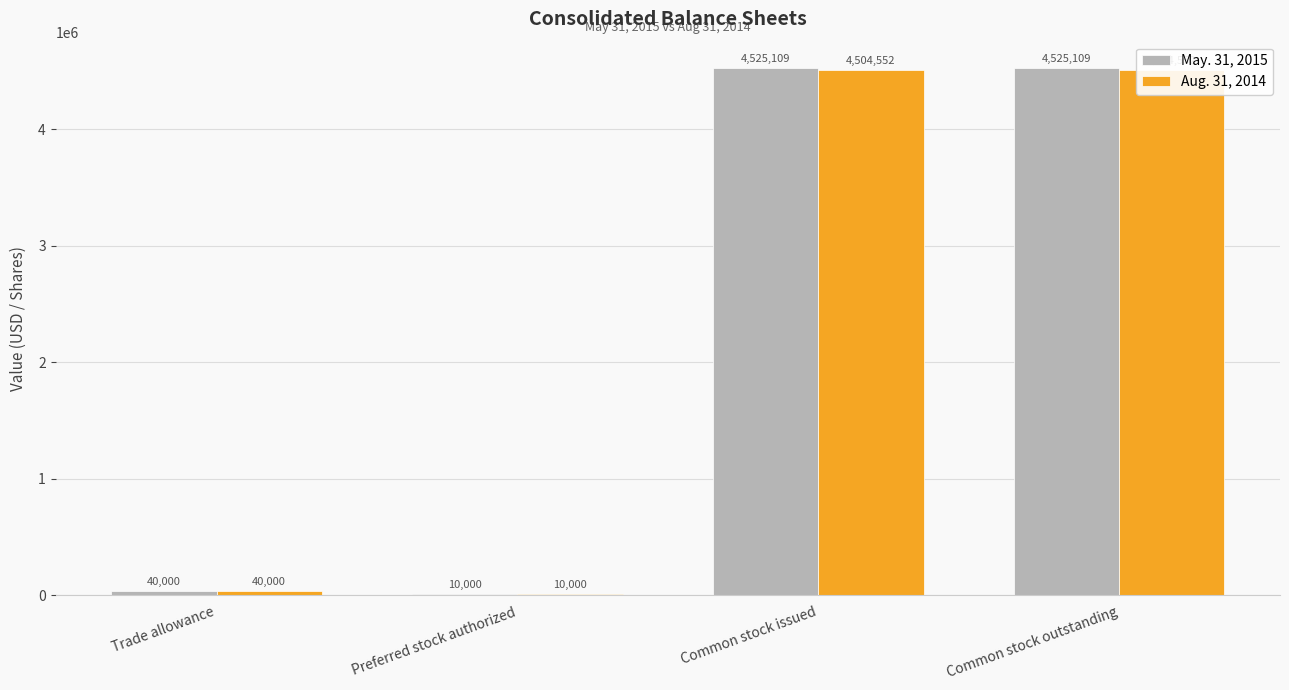

The value of May. 31, 2015 at Trade allowance is 21783. True or false?

False